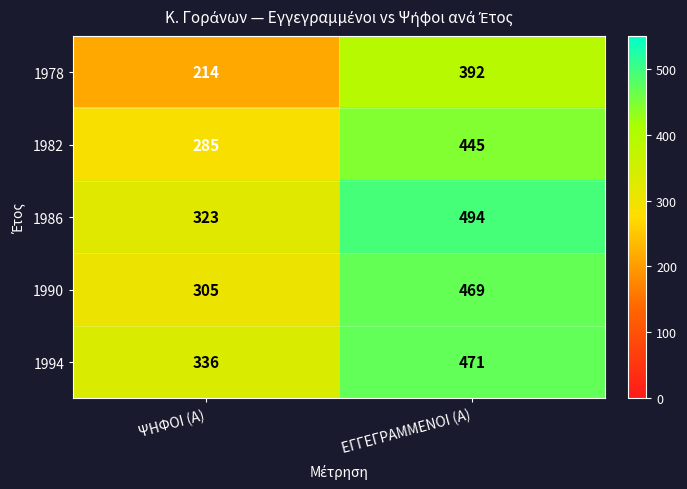

Between ΨΗΦΟΙ (Α) and ΕΓΓΕΓΡΑΜΜΕΝΟΙ (Α), which series saw the biggest shift?

1978